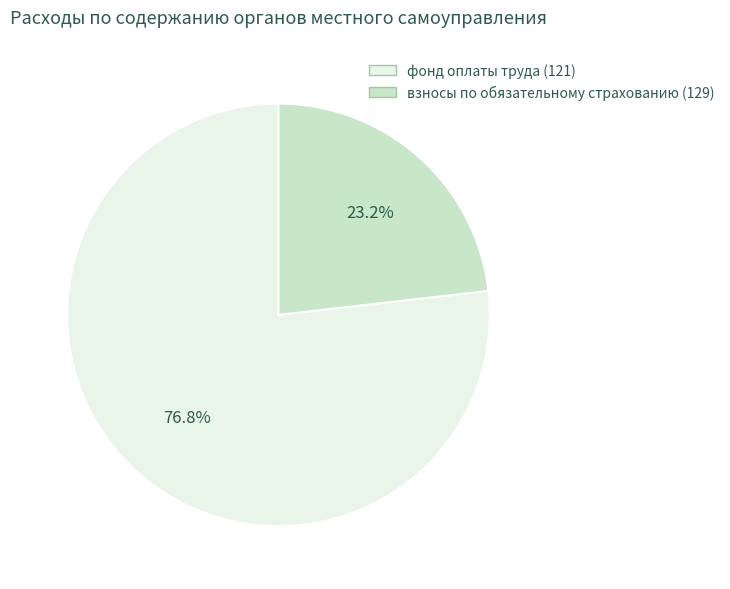

Is the sum of взносы по обязательному страхованию and фонд оплаты труда greater than half?

Yes